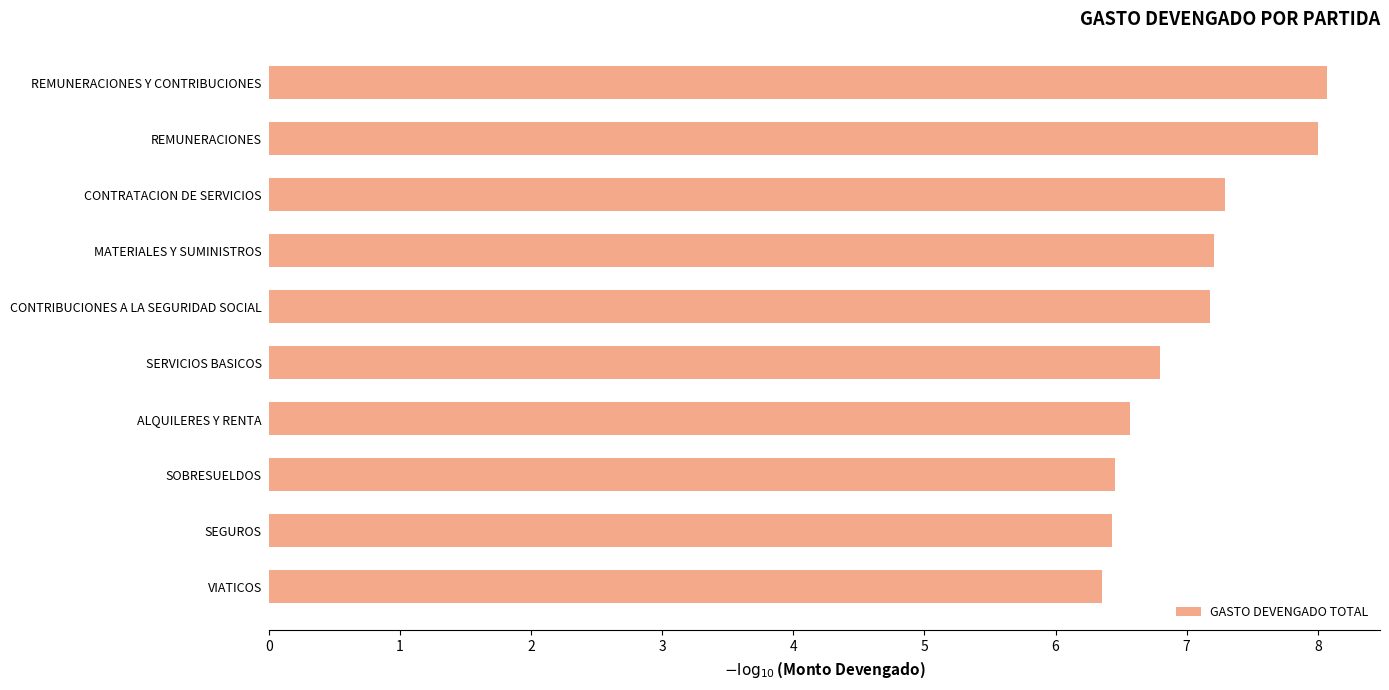

How many data points are above 7?

5